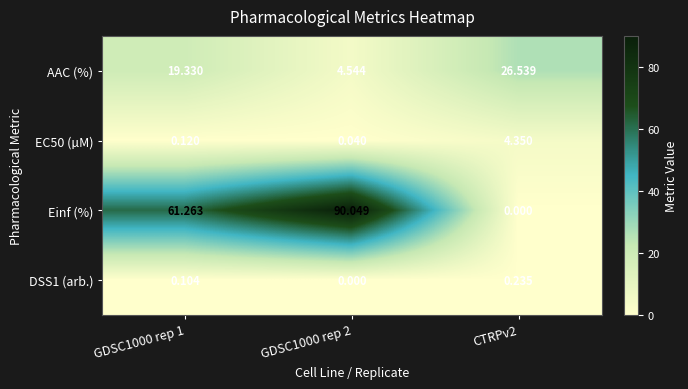

Is the value of DSS1 (arb.) at GDSC1000 rep 1 greater than the value of EC50 (µM) at GDSC1000 rep 1?

No